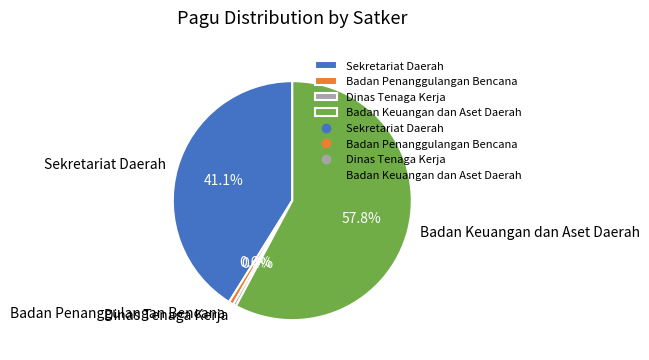

Is there any slice that represents more than half of the pie?

Yes